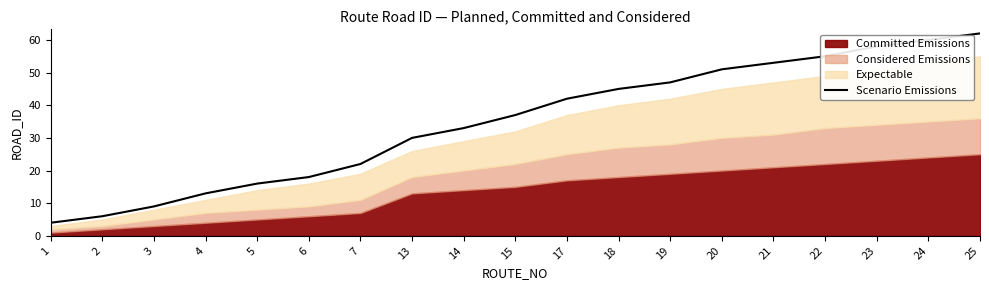

The value at 5 is 8. True or false?

False